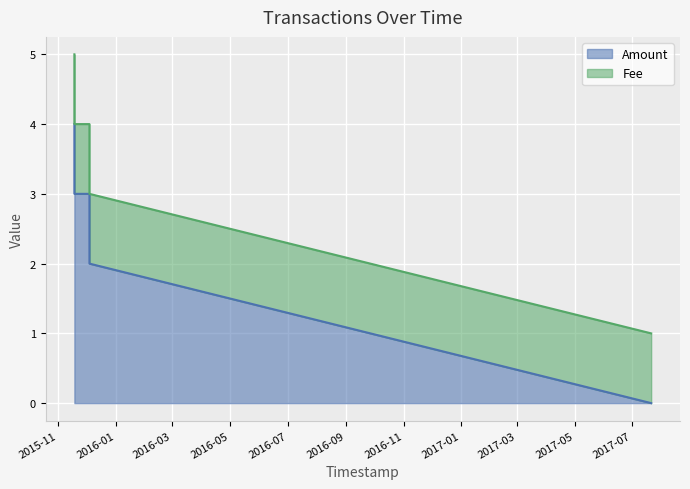

Is it true that the value at 2015-11-18 06:41:48 is 4?

True